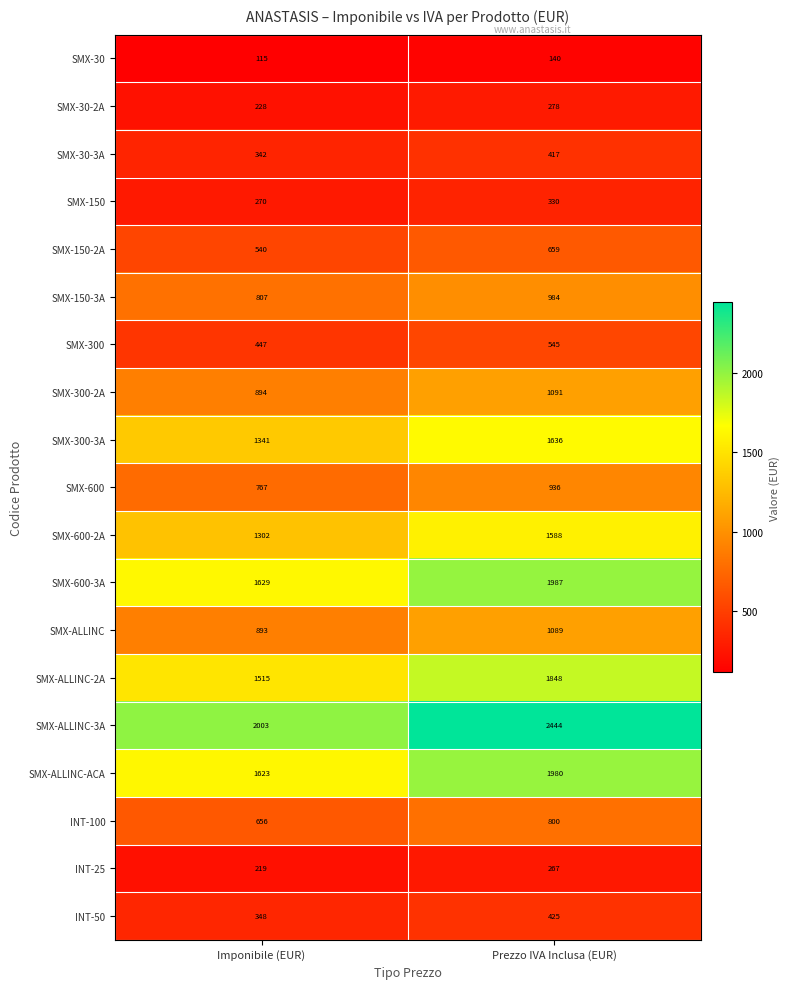

How many categories are shown in the chart?

2